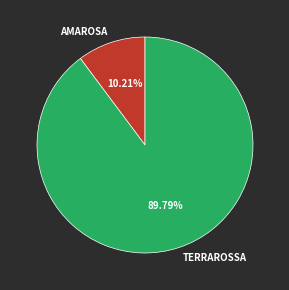

Approximately how many times larger is the value at AMAROSA compared to TERRAROSSA?

0.1